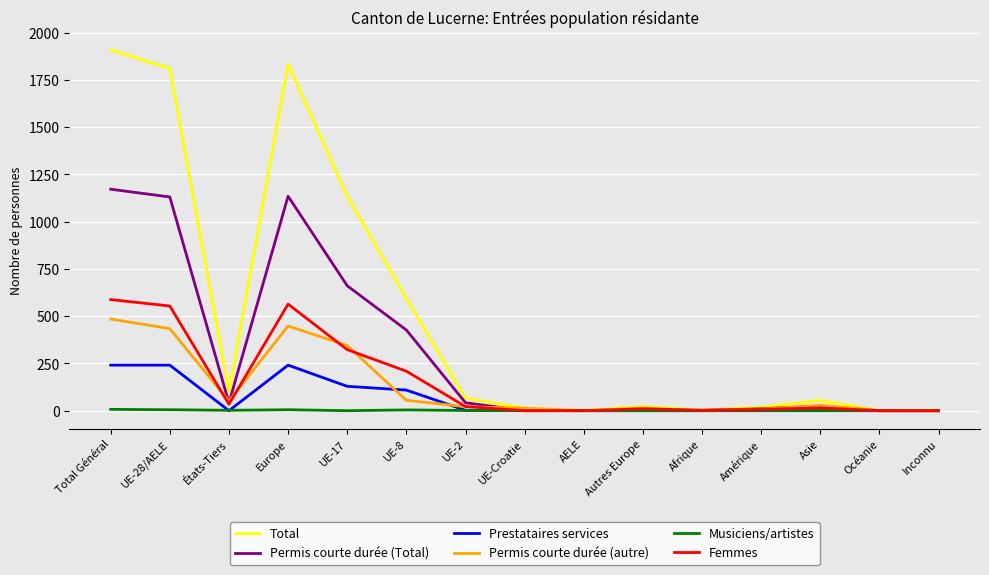

Which series has the largest range (max minus min)?

Total